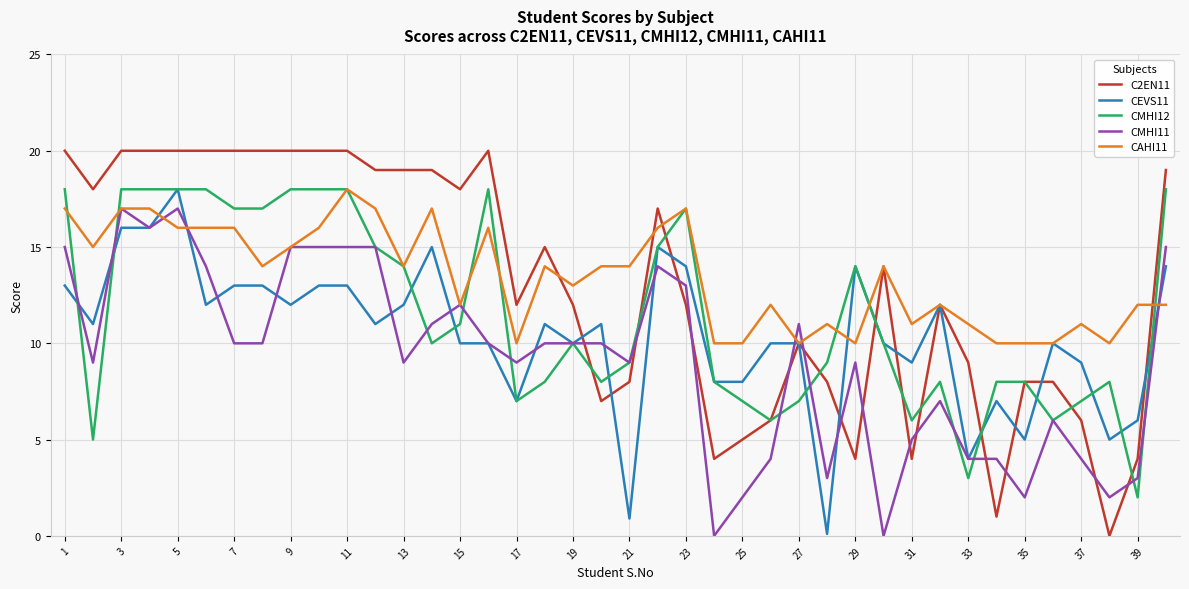

What is the minimum value for CAHI11?

10.0